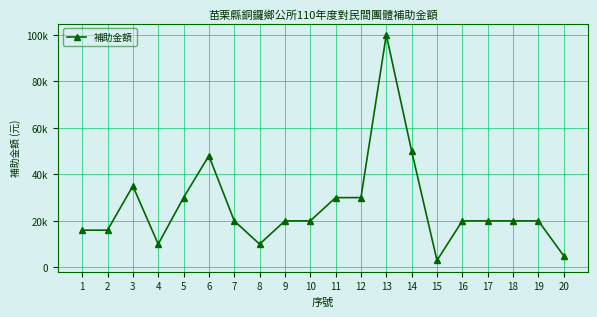

Does the chart have visible grid lines?

Yes